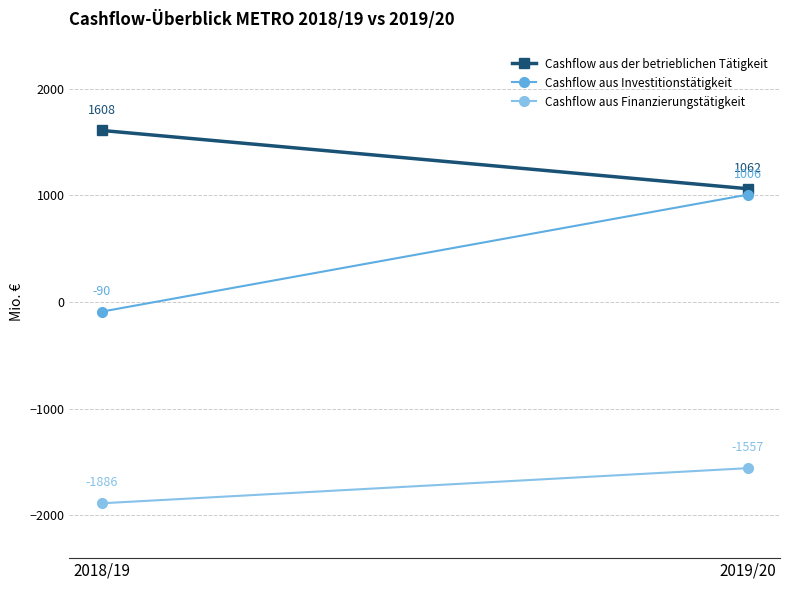

Which label corresponds to the largest value in the chart?

2018/19